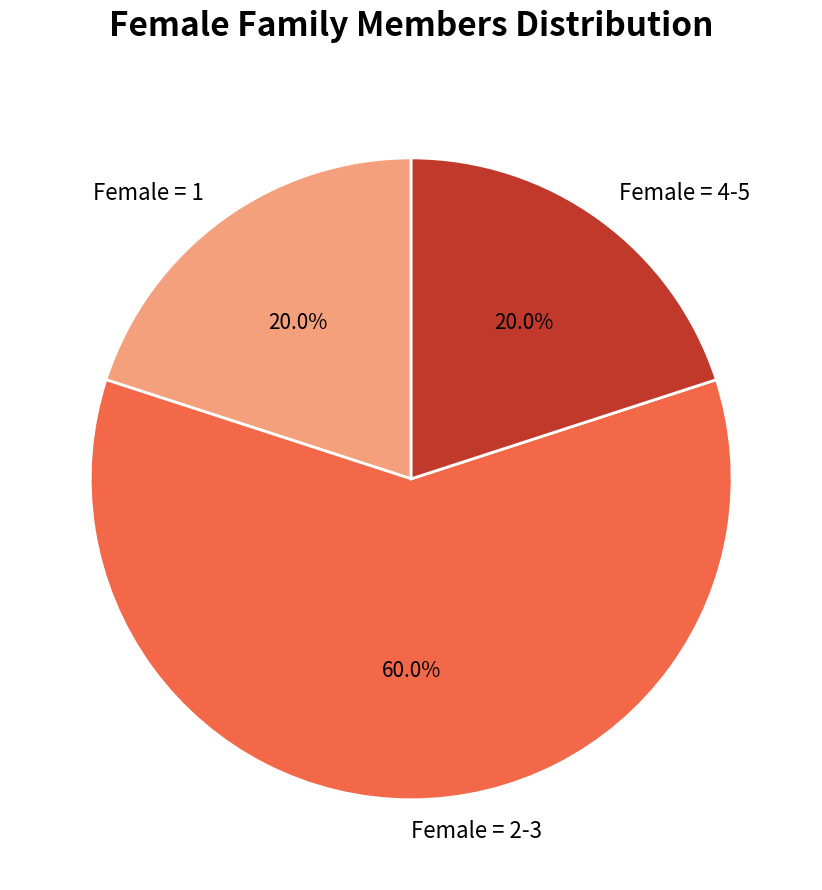

What portion of the pie excludes Female = 4-5?

80.0%